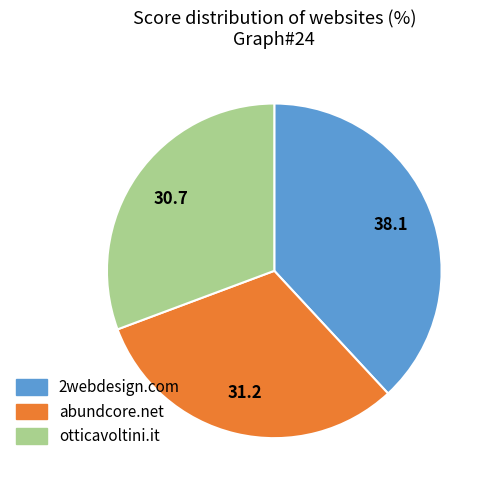

Count the number of slices in the pie.

3